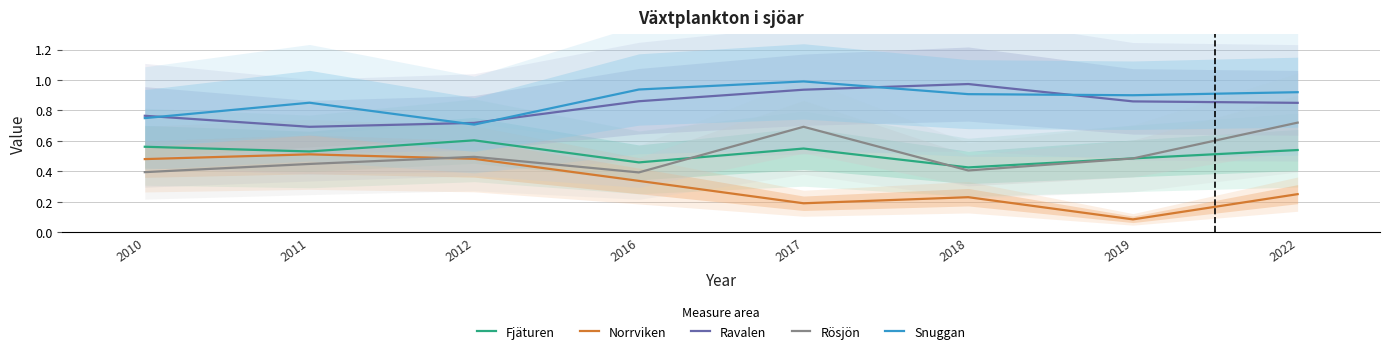

Which series changed the most between 2011 and 2018?

Norrviken